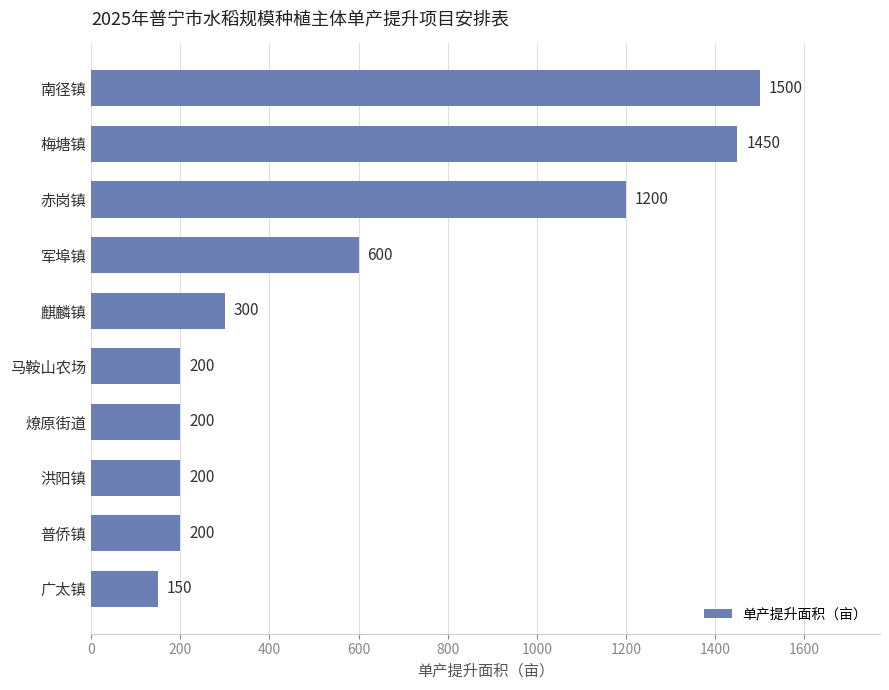

What is the minimum value shown in the chart?

150